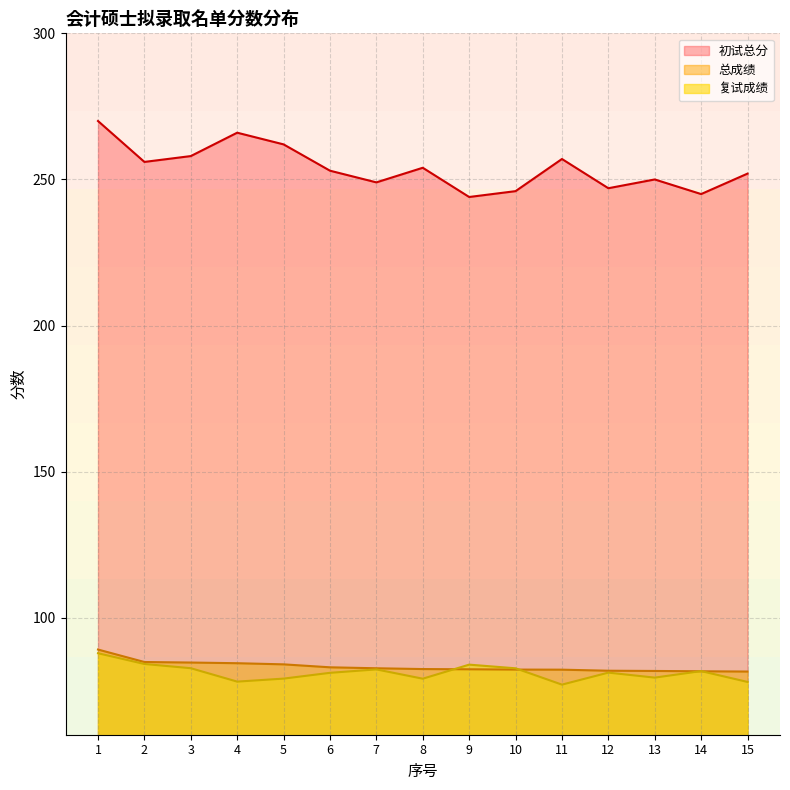

How many intersections are there between 总成绩 and 复试成绩?

4